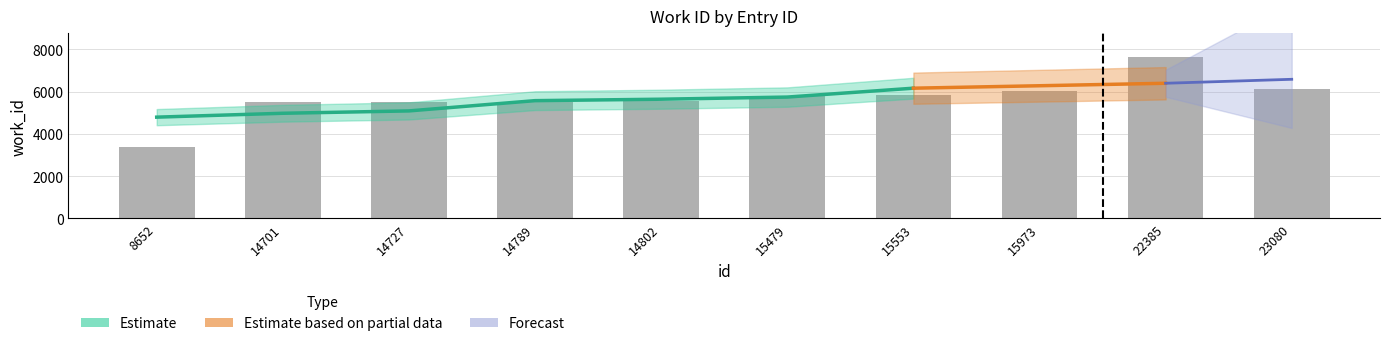

Reading right to left, extract all data points from this chart.

23080=6112	22385=7628	15973=6013	15553=5832	15479=5807	14802=5533	14789=5526	14727=5504	14701=5491	8652=3375